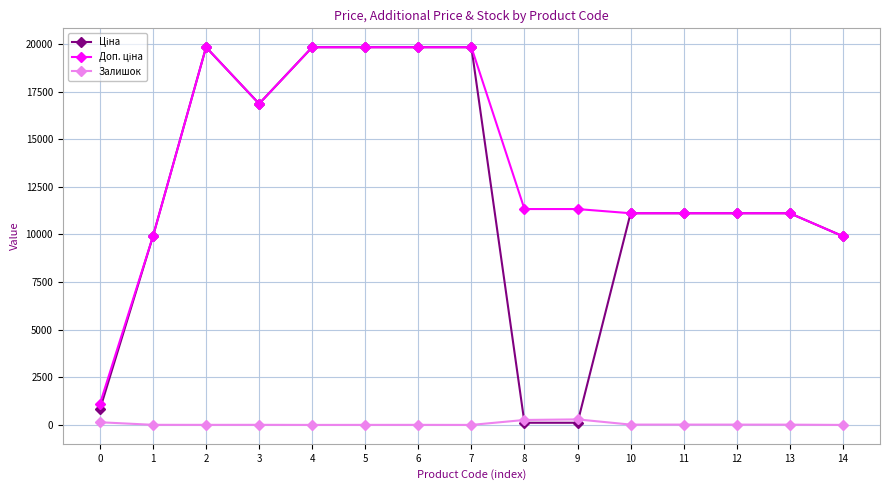

How many categories are shown in the chart?

15